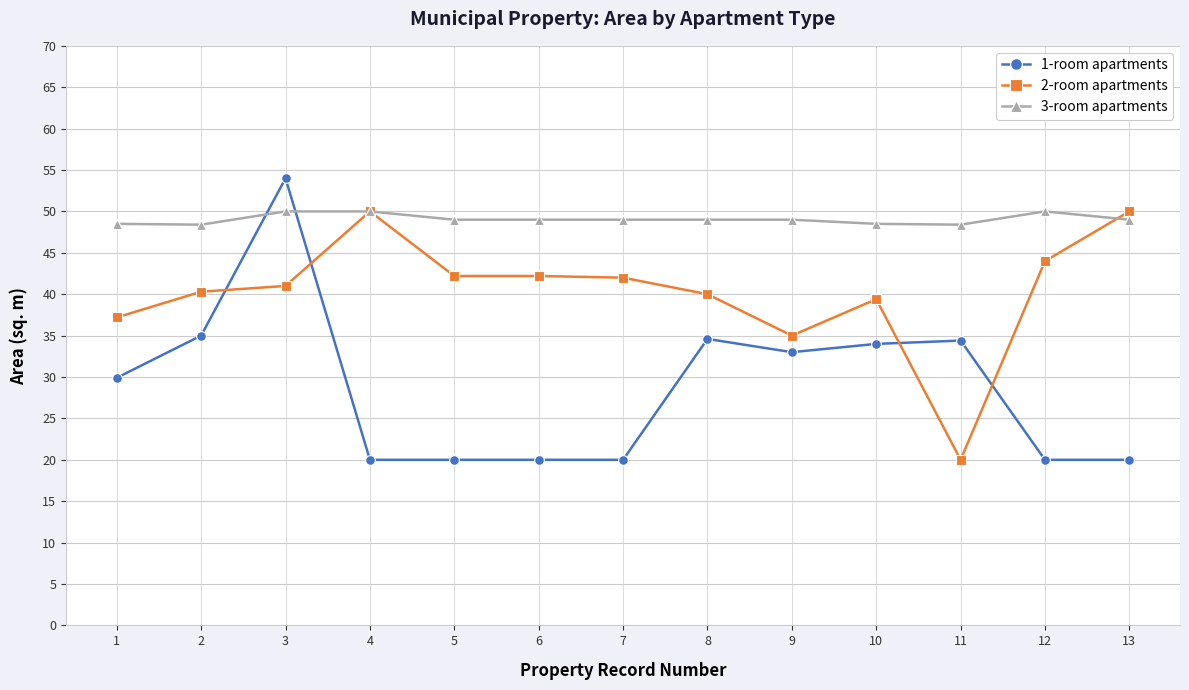

How many times do 1-room apartments and 3-room apartments cross each other?

2